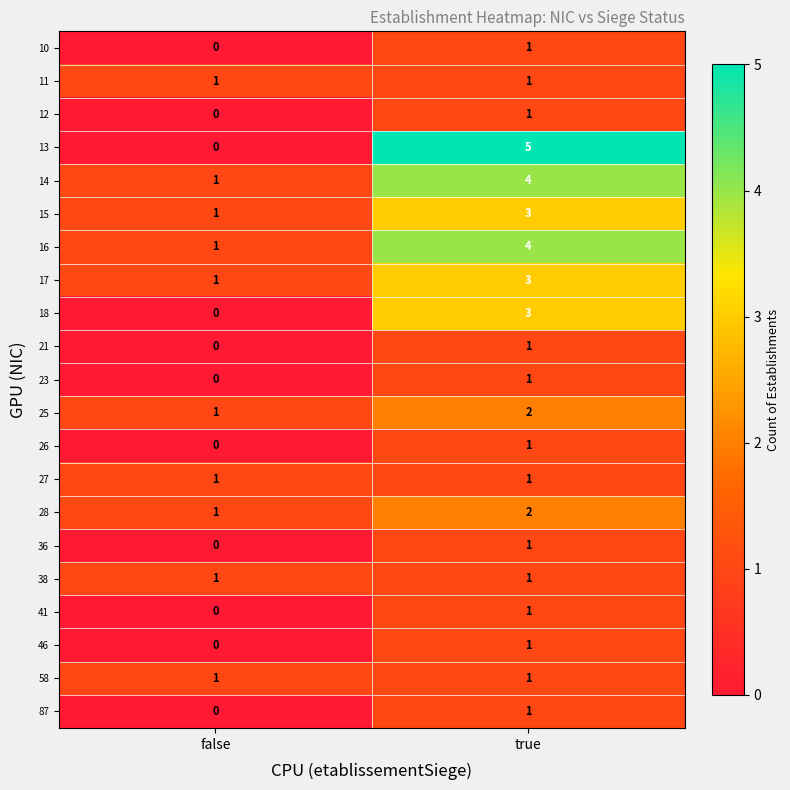

True or false: 36 has a value of 1 at true.

True